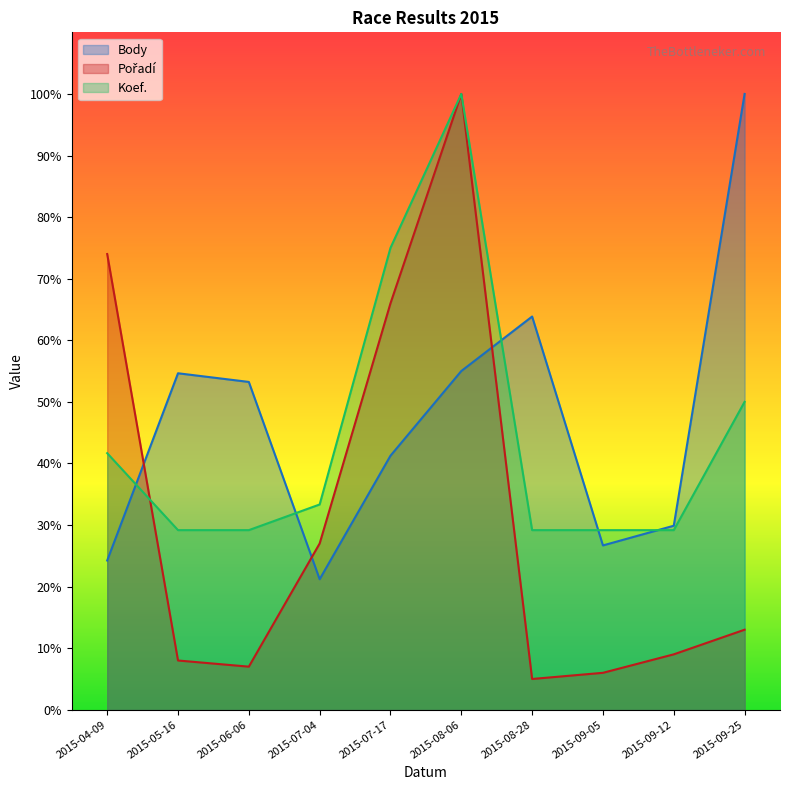

True or false: Koef. and Body cross at least once.

True